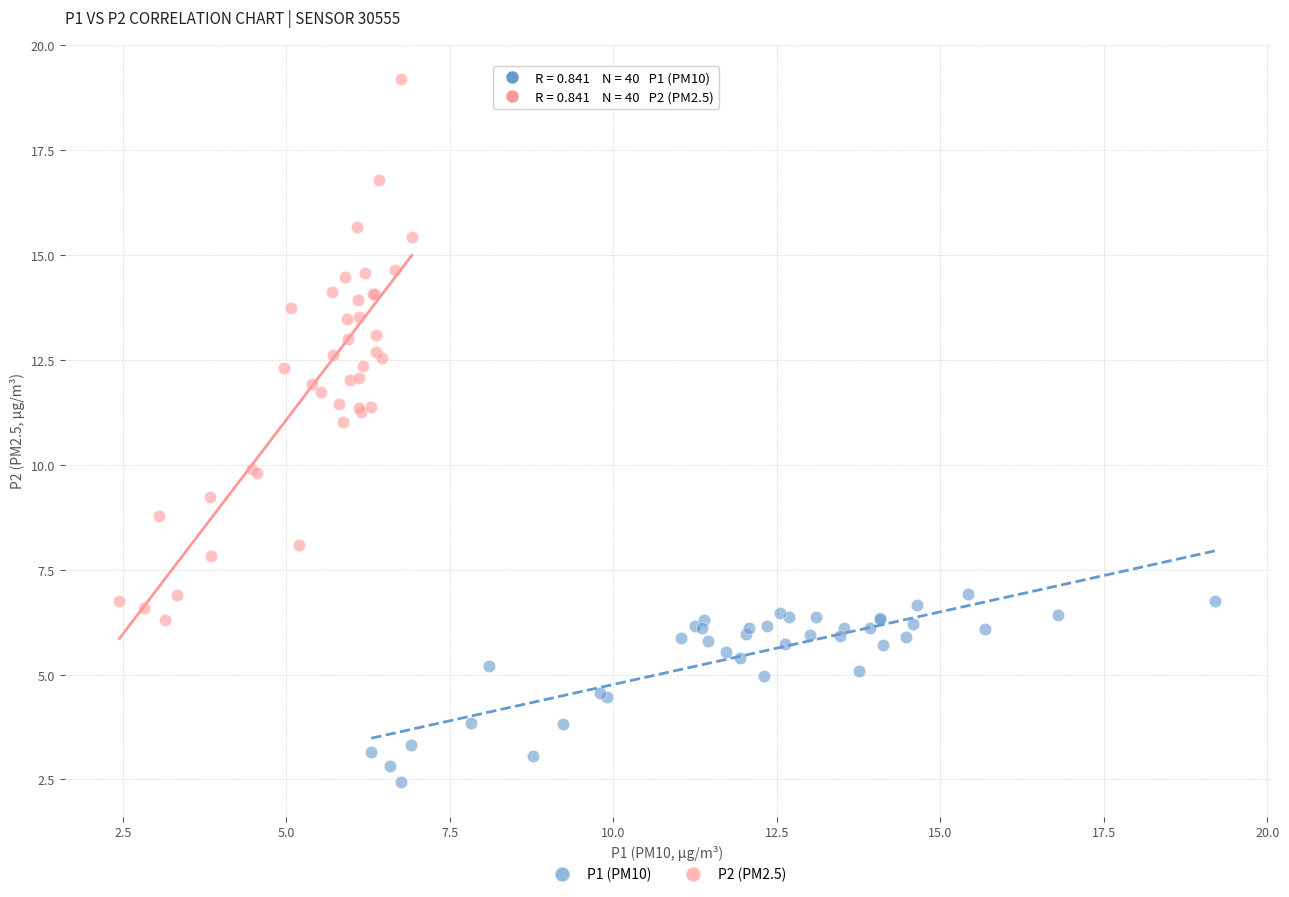

What are all the series names shown in the legend?

P1 (PM10), P2 (PM2.5)